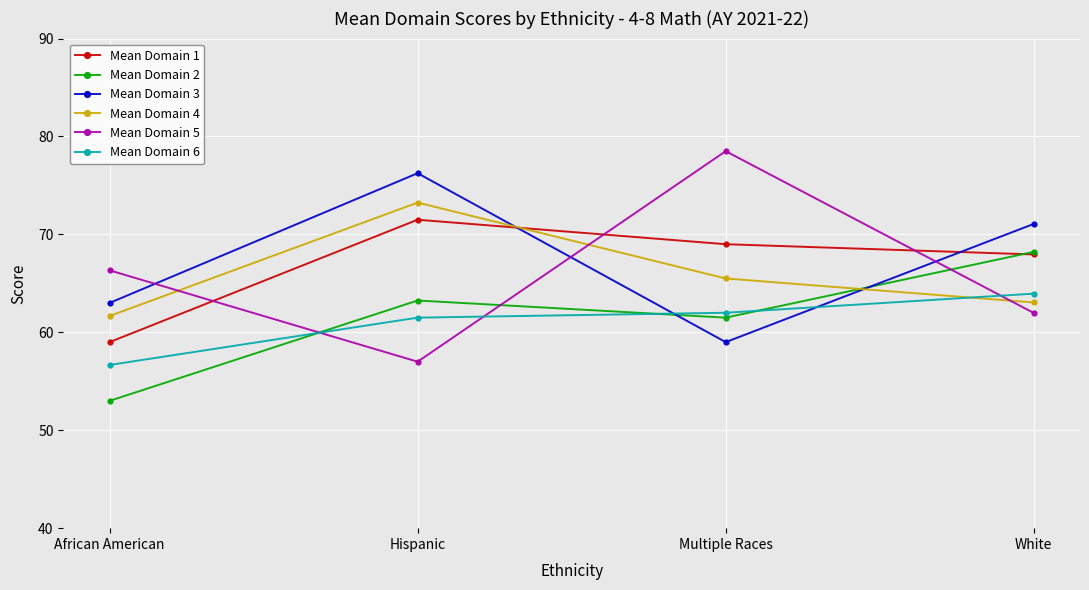

How many categories are shown in the chart?

4